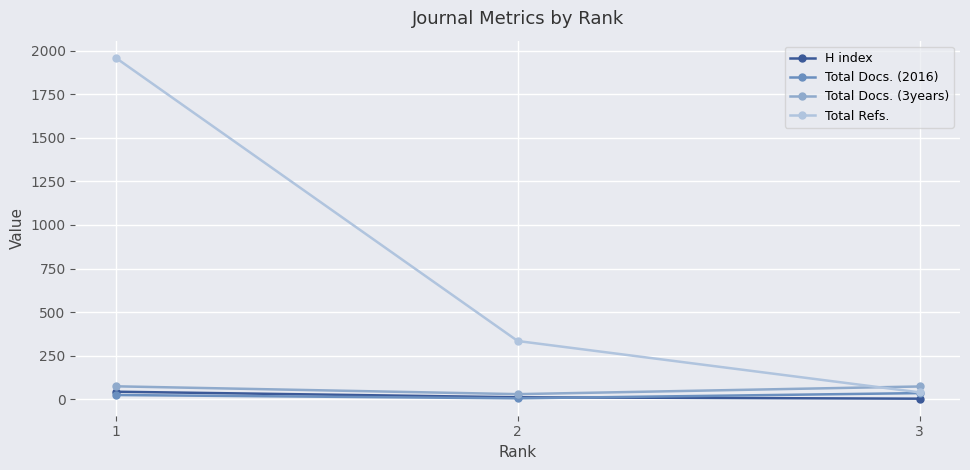

What is the maximum value shown in the chart?

1960